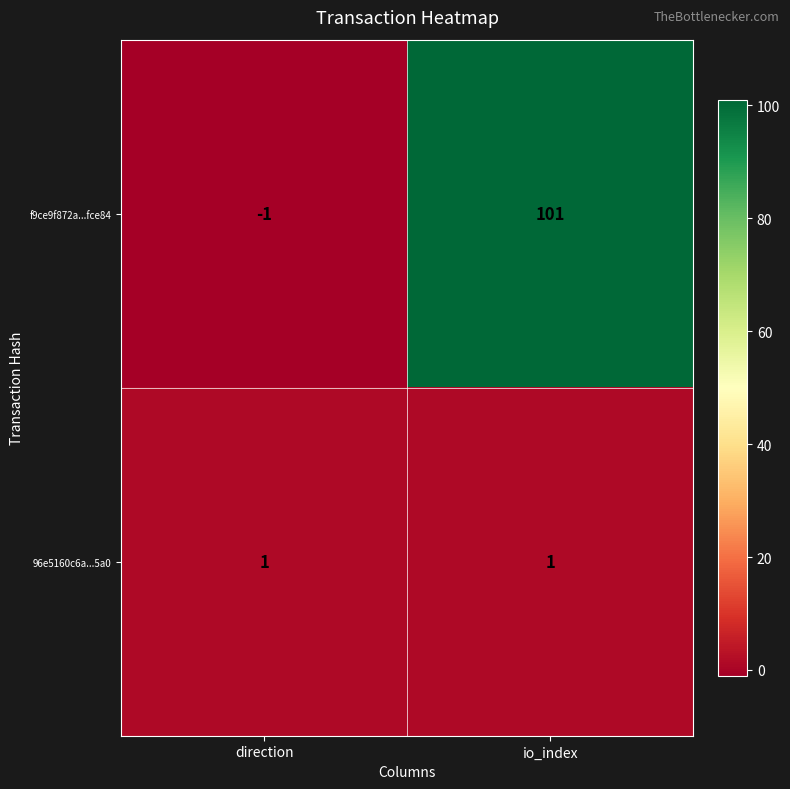

Reading left to right, what are all the values shown in this chart?

f9ce9f872a...fce84: direction=-1	io_index=101
96e5160c6a...5a0: direction=1	io_index=1